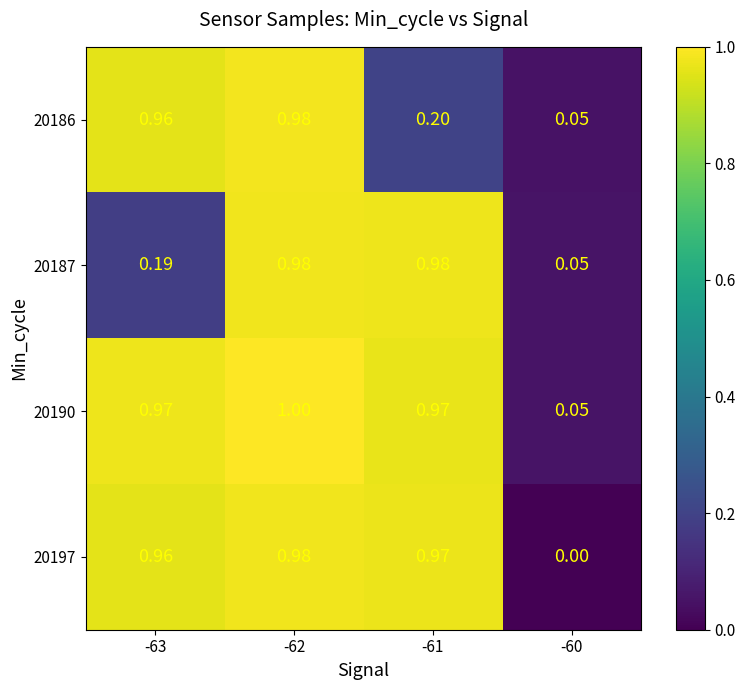

Is the value of 20187 at -63 greater than the value of 20186 at -62?

No